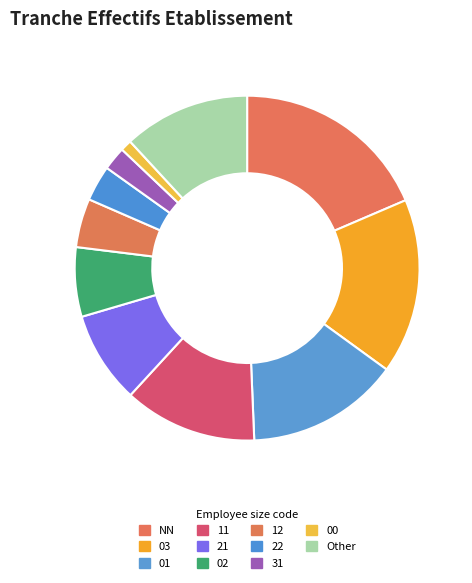

Count the number of slices in the pie.

11